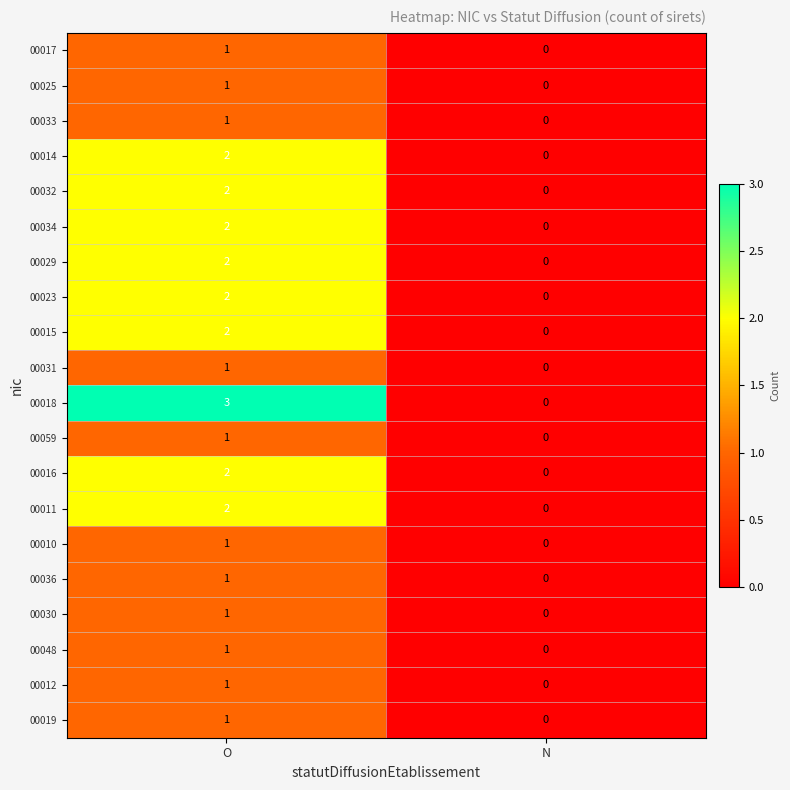

Rank the categories by 00036 value from lowest to highest.

N, O